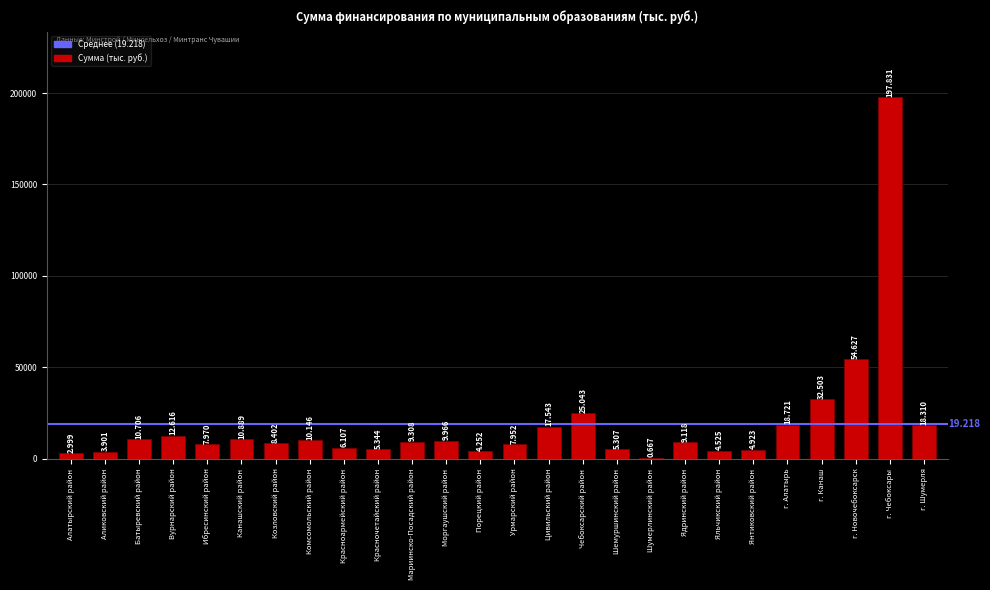

Are the bars horizontal?

No